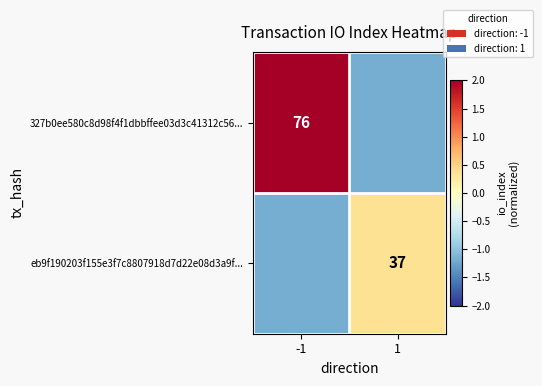

List the series in order of their overall mean, highest first.

327b0ee580c8d98f4f1dbbffee03d3c41312c56..., eb9f190203f155e3f7c8807918d7d22e08d3a9f...